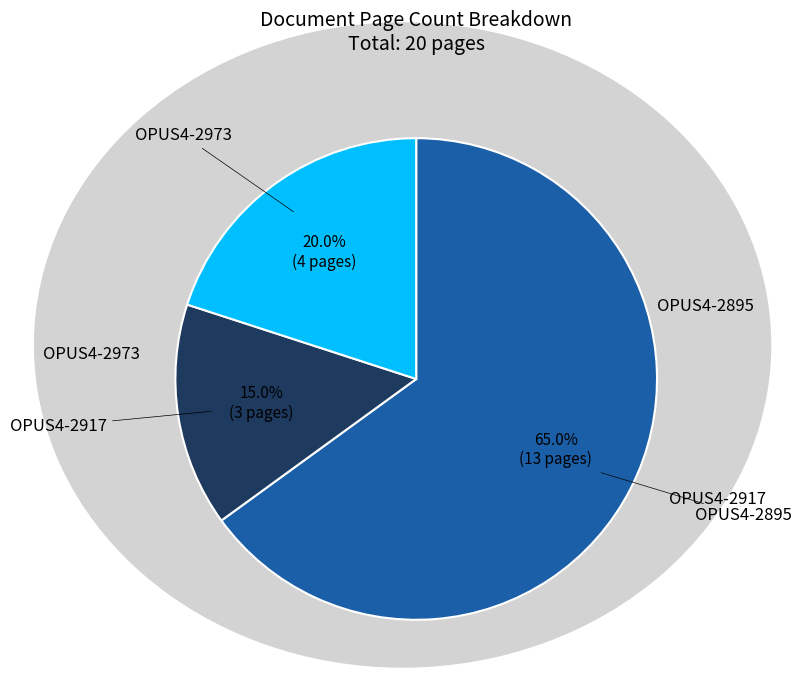

Does any single category account for the majority?

Yes